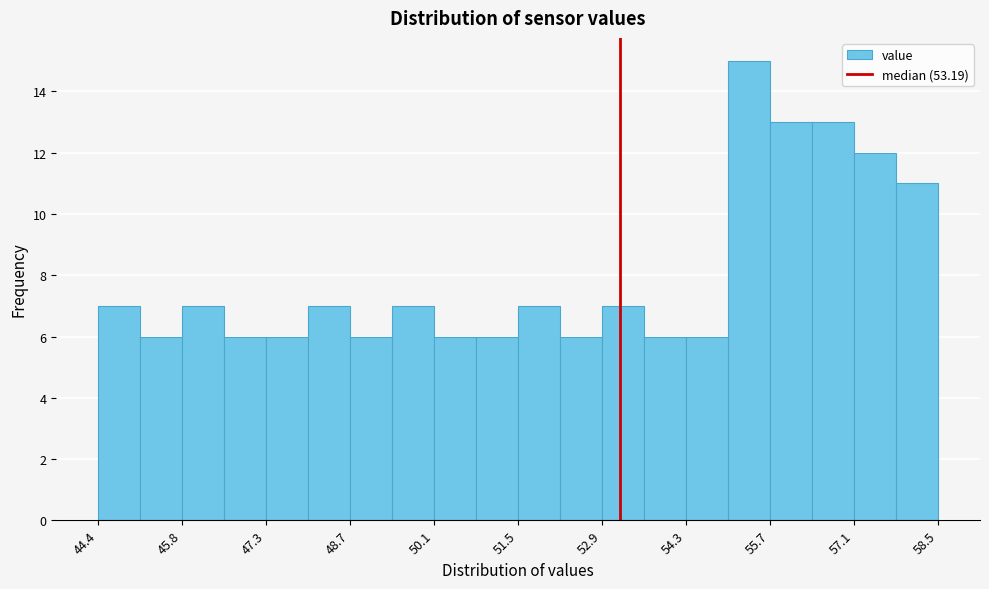

Around what value on the x-axis is the tallest bar? Give the approximate position of its centre, as read against the axis.

55.4